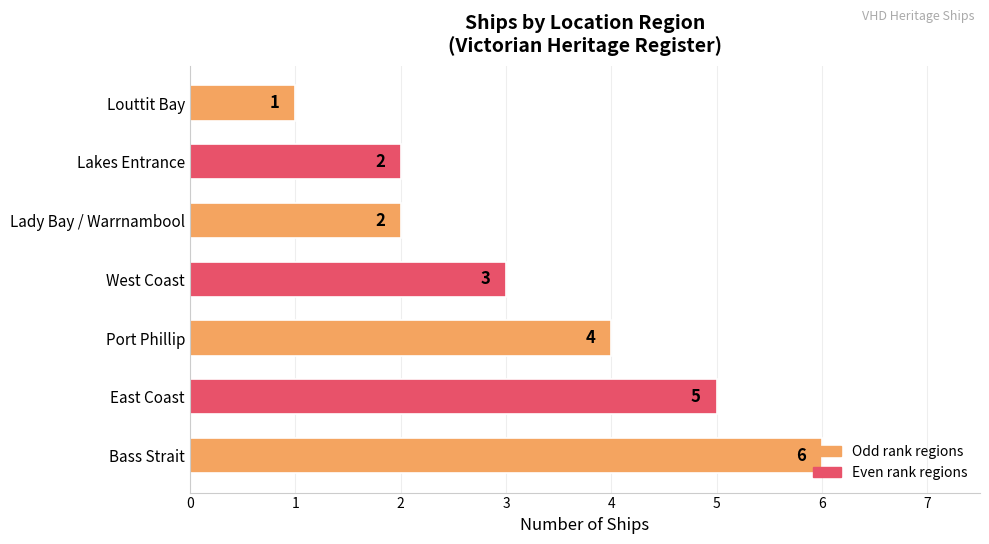

Approximately how many times larger is the value at Lady Bay / Warrnambool compared to Louttit Bay?

2.0